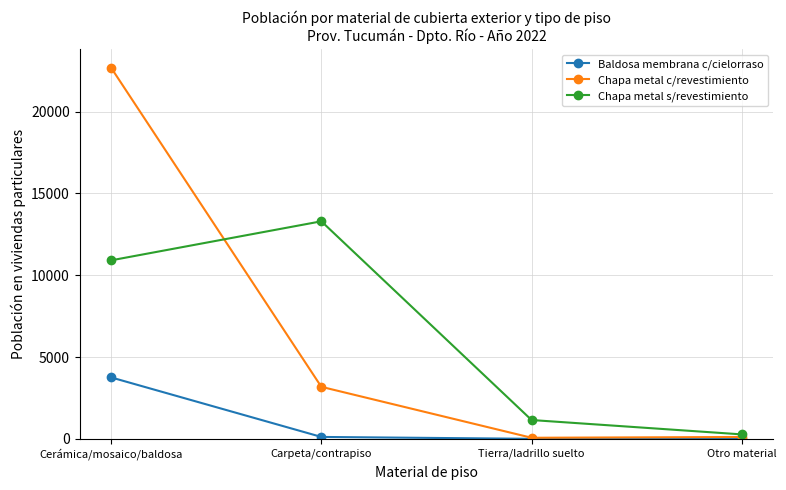

True or false: Chapa metal c/revestimiento has more than 1 points higher than both neighbors.

False